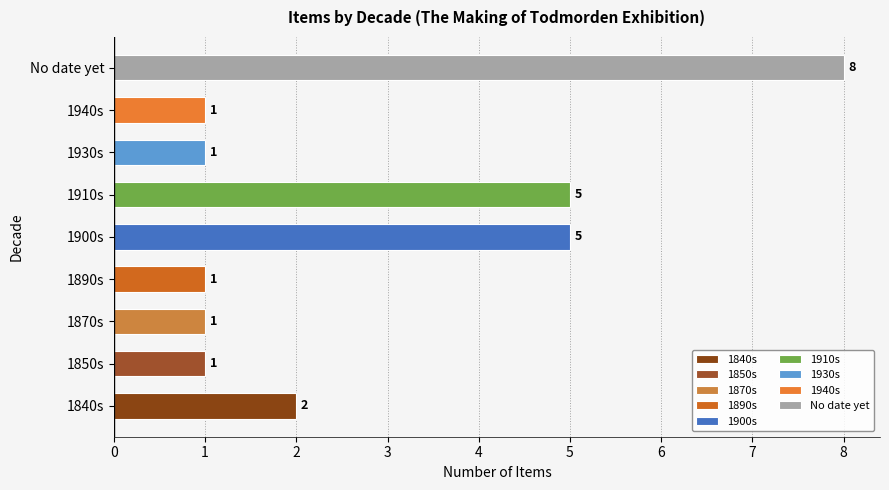

What is the difference between the values at 1930s and 1900s?

4